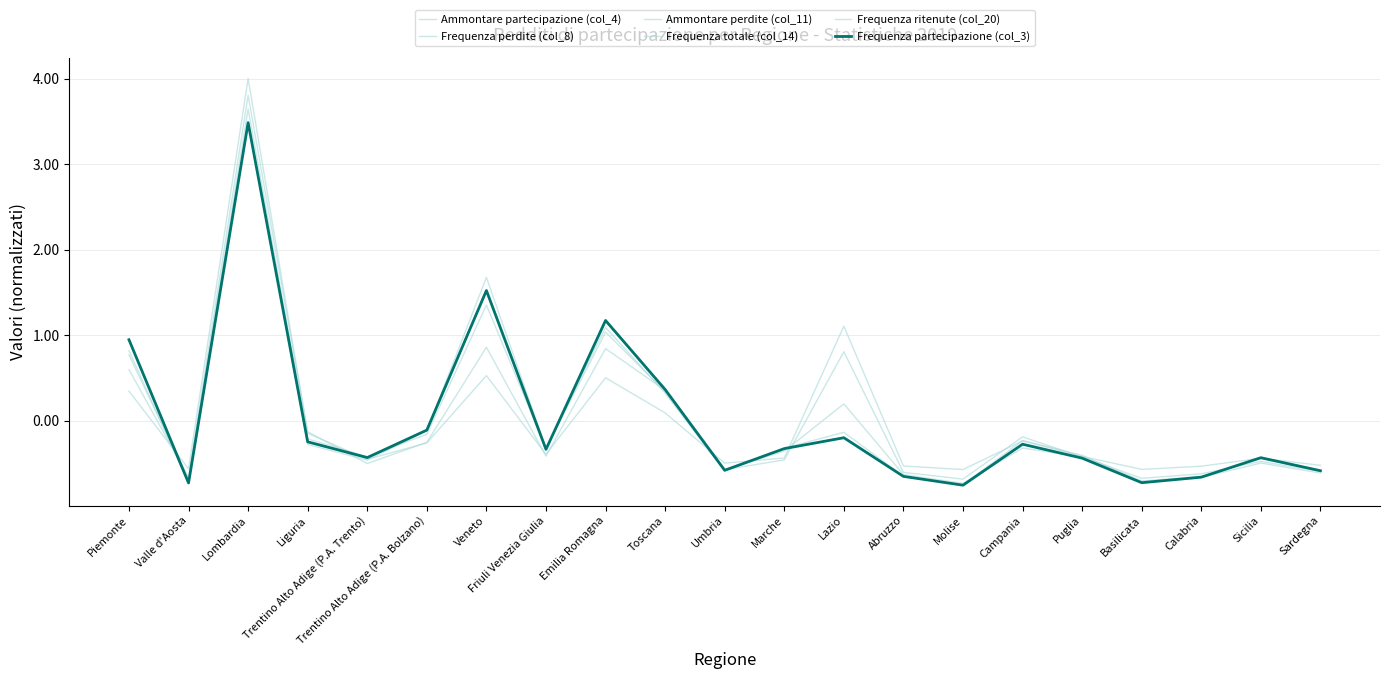

In Ammontare partecipazione (col_4), how many points are higher than both neighbors (excluding endpoints)?

6